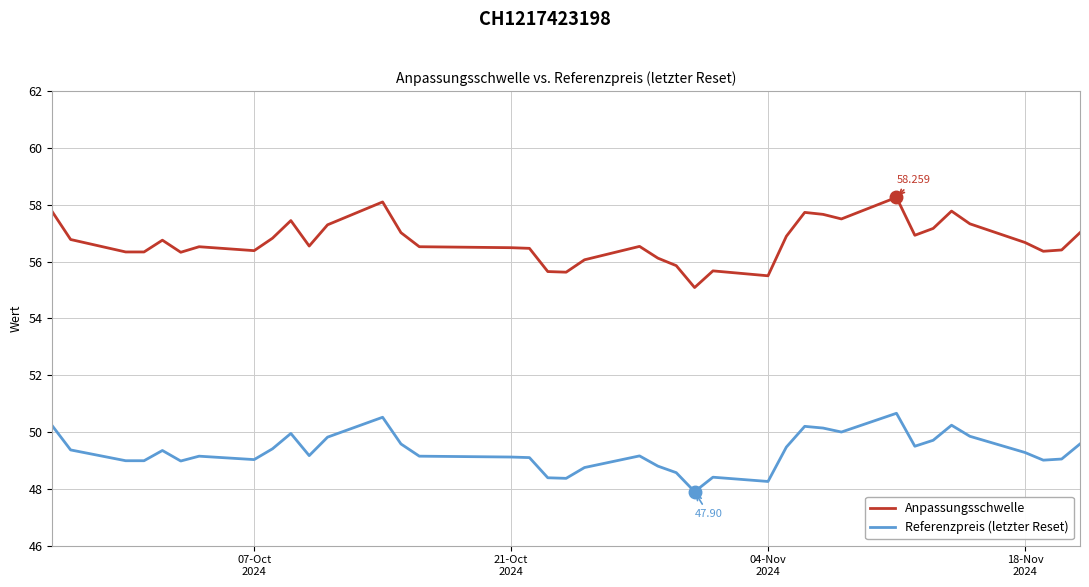

What is the highest value of the Referenzpreis (letzter Reset) series?

50.7